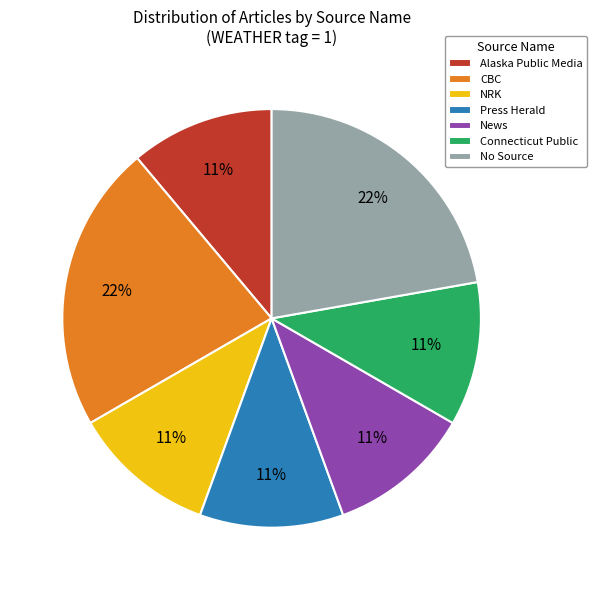

Is there a majority slice in this chart?

No